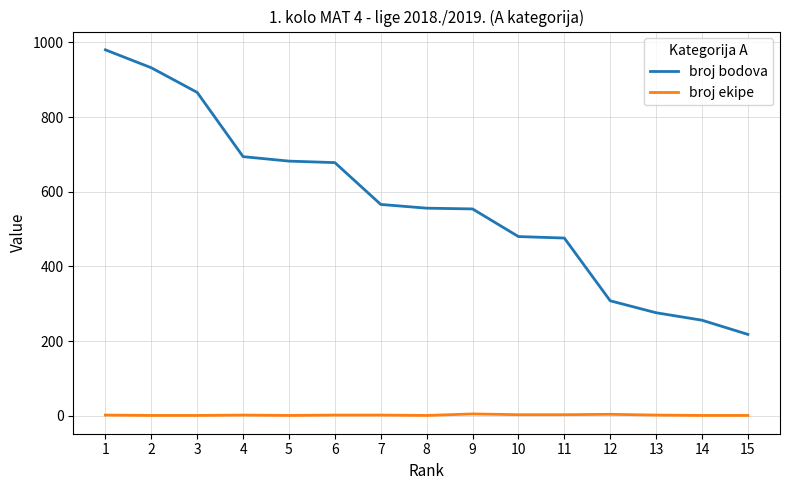

List the series in order of their overall mean, highest first.

broj bodova, broj ekipe